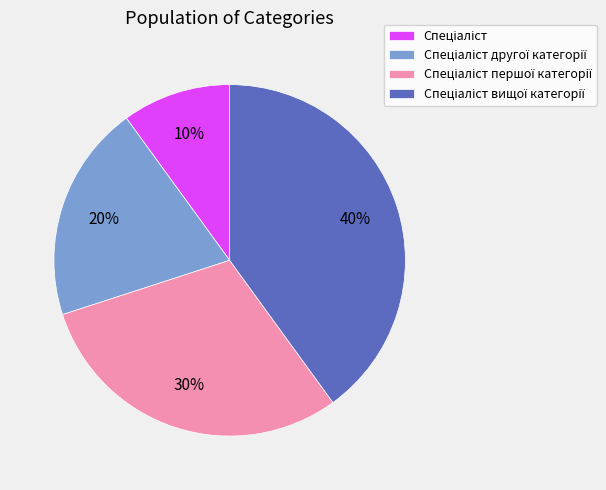

Is there any slice that represents more than half of the pie?

No